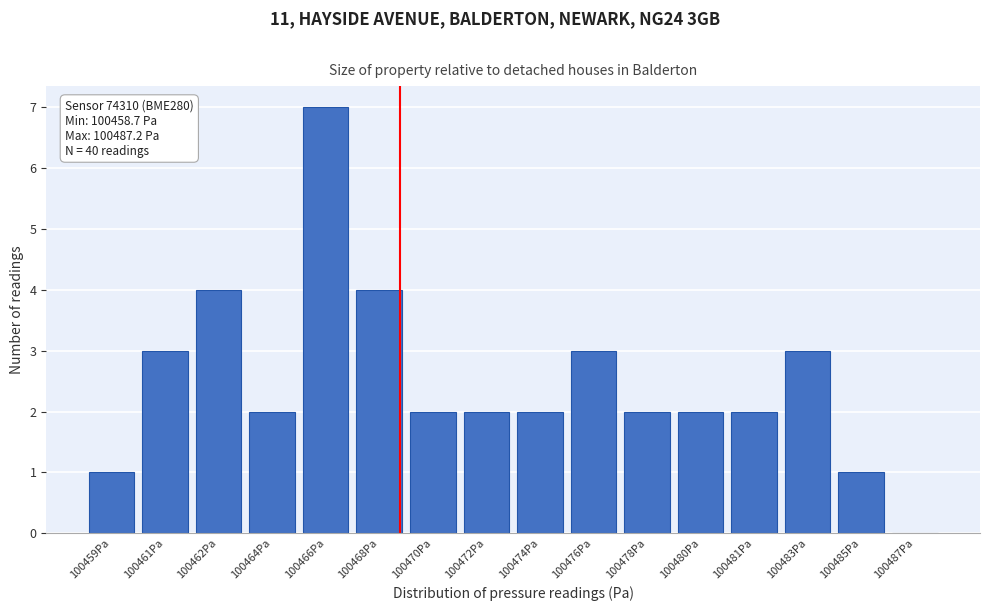

Reading left to right, list all the values displayed in this chart.

100459Pa=1	100461Pa=3	100462Pa=4	100464Pa=2	100466Pa=7	100468Pa=4	100470Pa=2	100472Pa=2	100474Pa=2	100476Pa=3	100478Pa=2	100480Pa=2	100481Pa=2	100483Pa=3	100485Pa=1	100487Pa=0